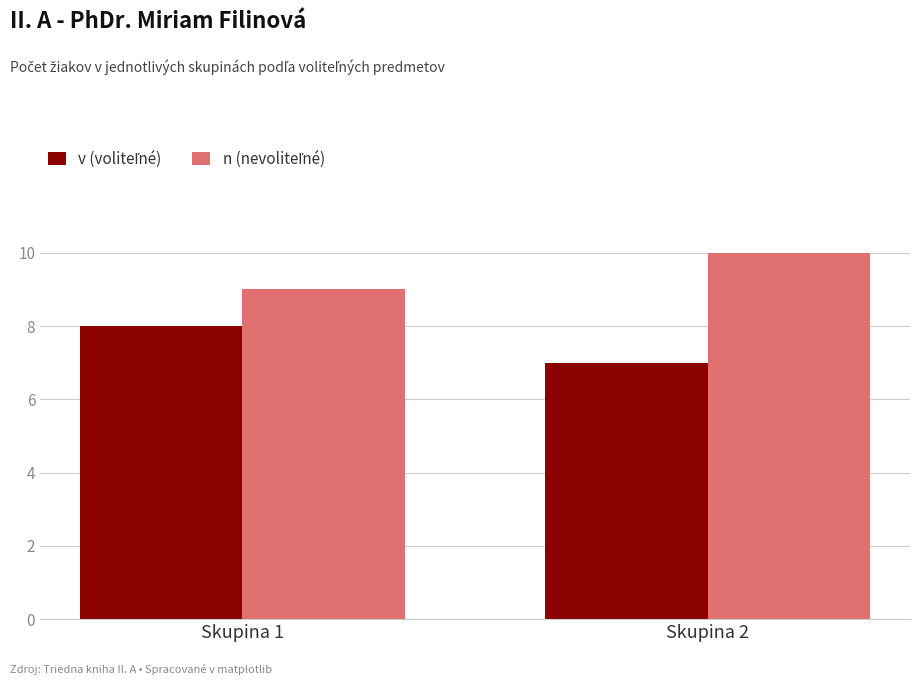

What is the spread (max minus min) of values at Skupina 2?

3